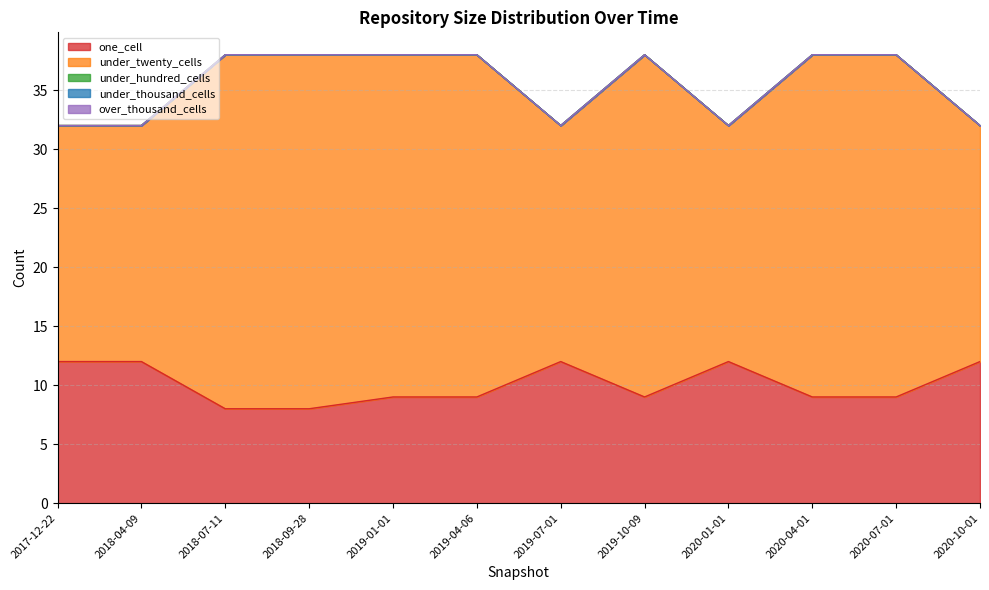

True or false: one_cell and over_thousand_cells intersect in this chart.

False